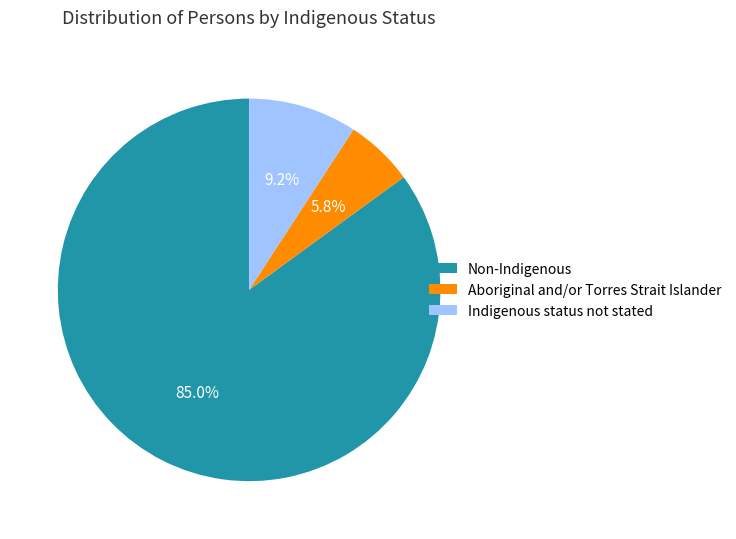

Do Aboriginal and/or Torres Strait Islander and Non-Indigenous together represent more than half of the pie?

Yes